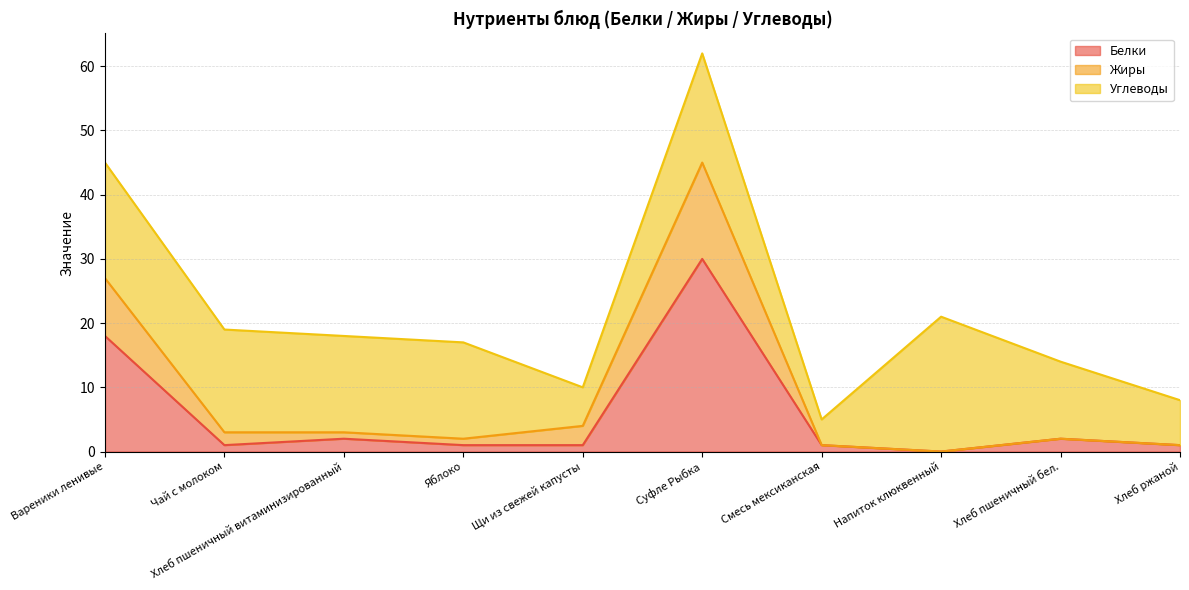

True or false: Жиры and Белки cross at least once.

False